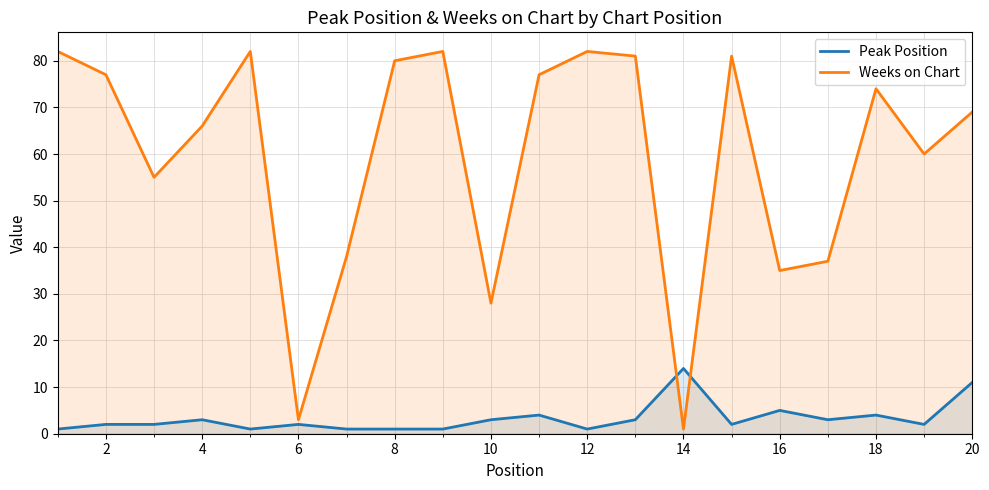

Which series has the largest total across all categories?

Weeks on Chart